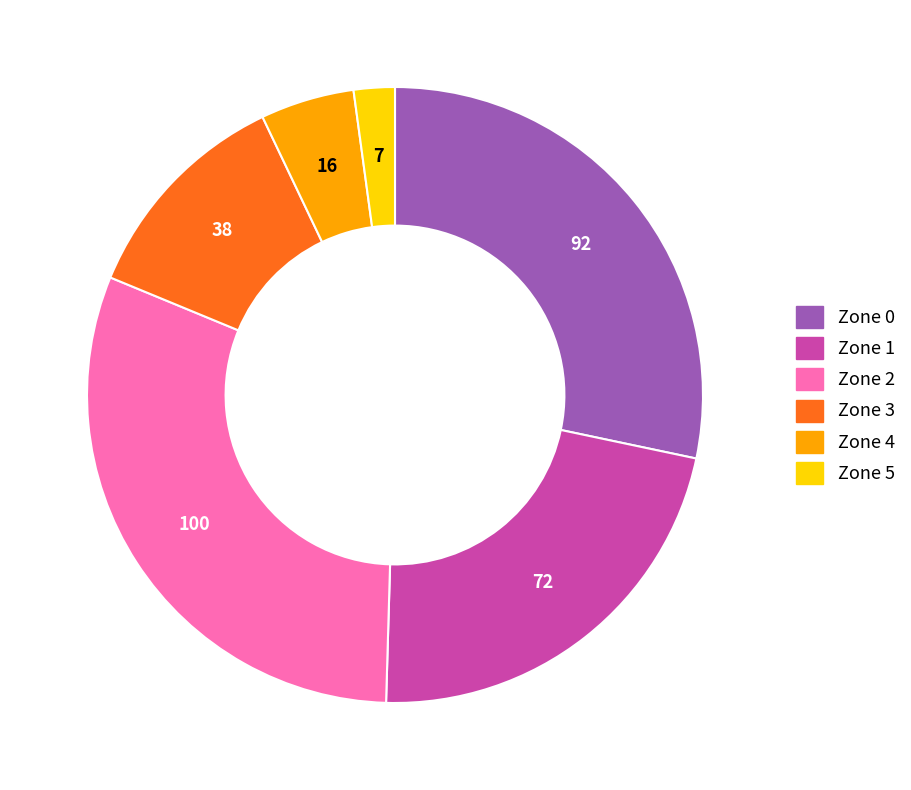

Is the sum of Zone 2 and Zone 1 greater than half?

Yes